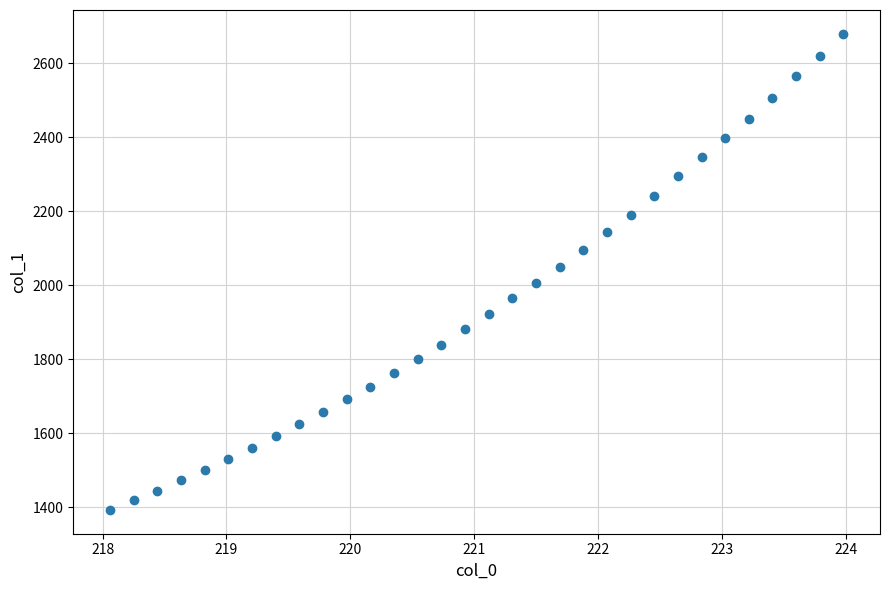

What is the range of X values (max minus min)?

5.9